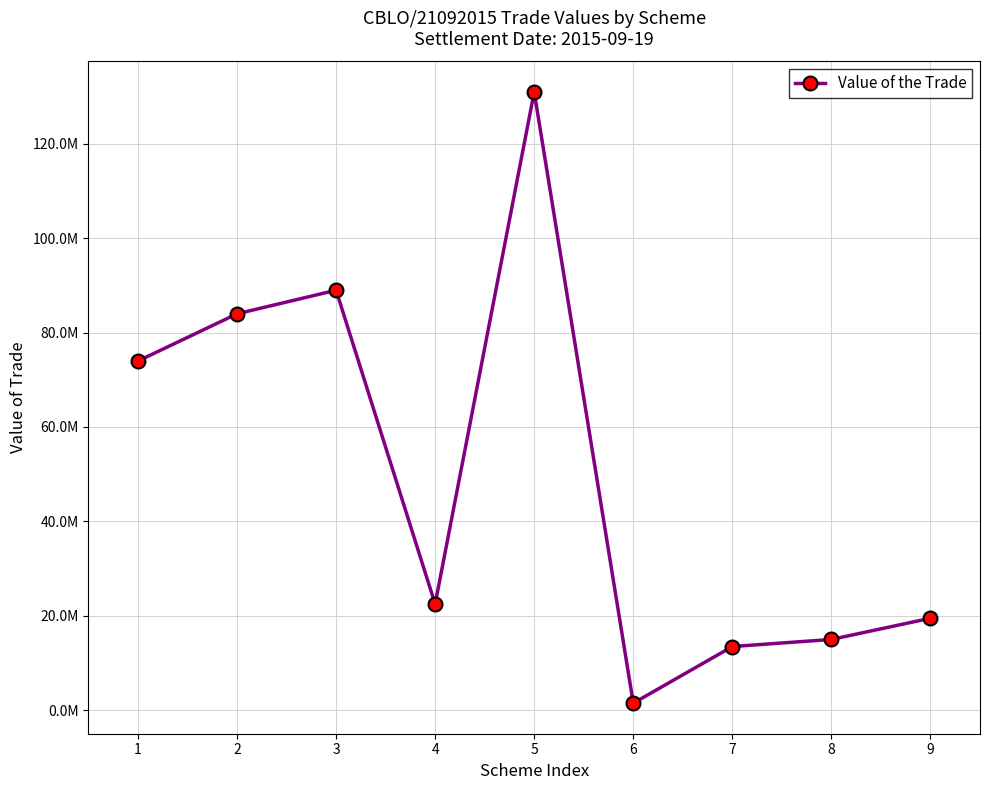

What is the value of the 6th point from the left?

1499433.1